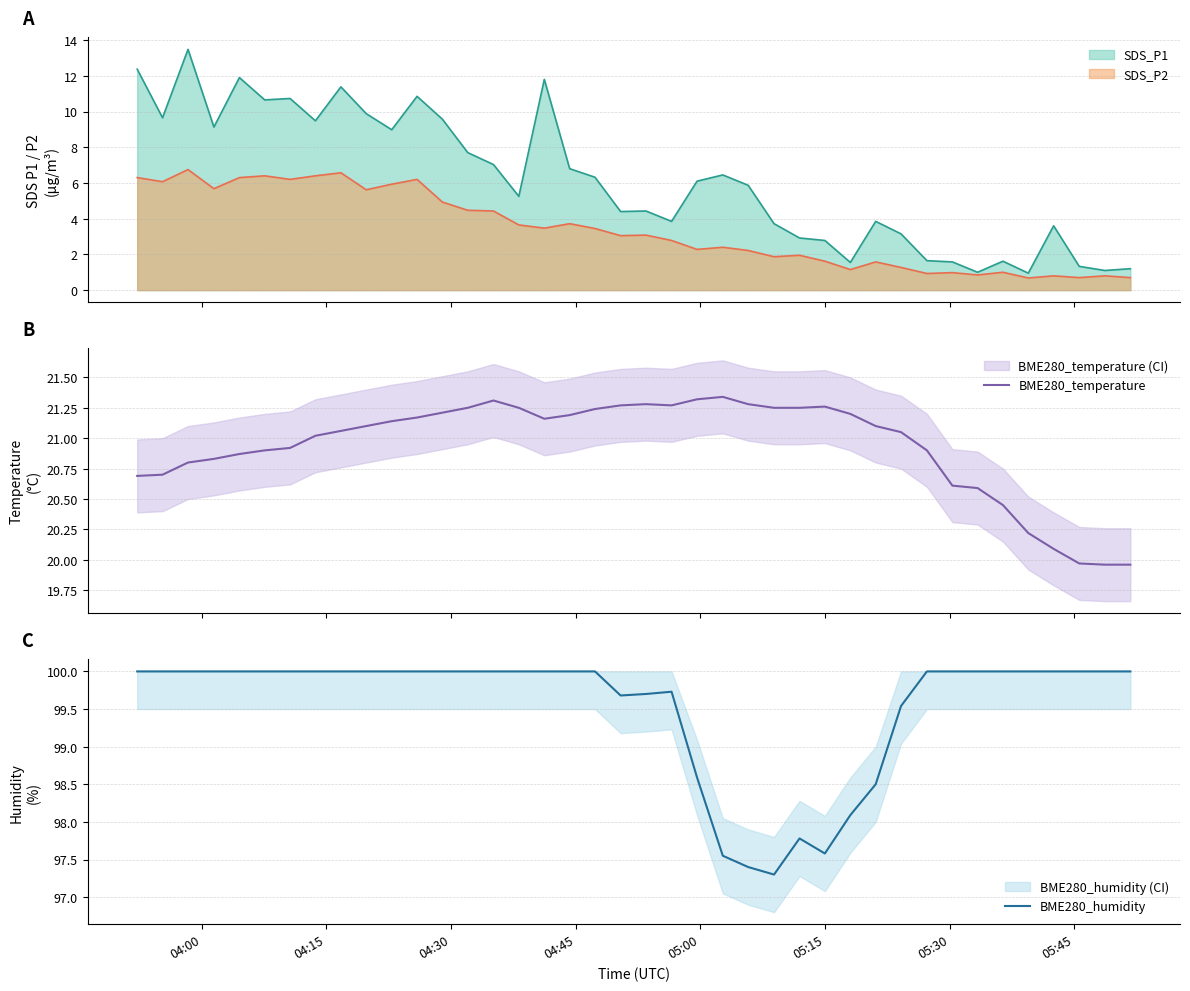

What is the minimum value for BME280_humidity?

97.3